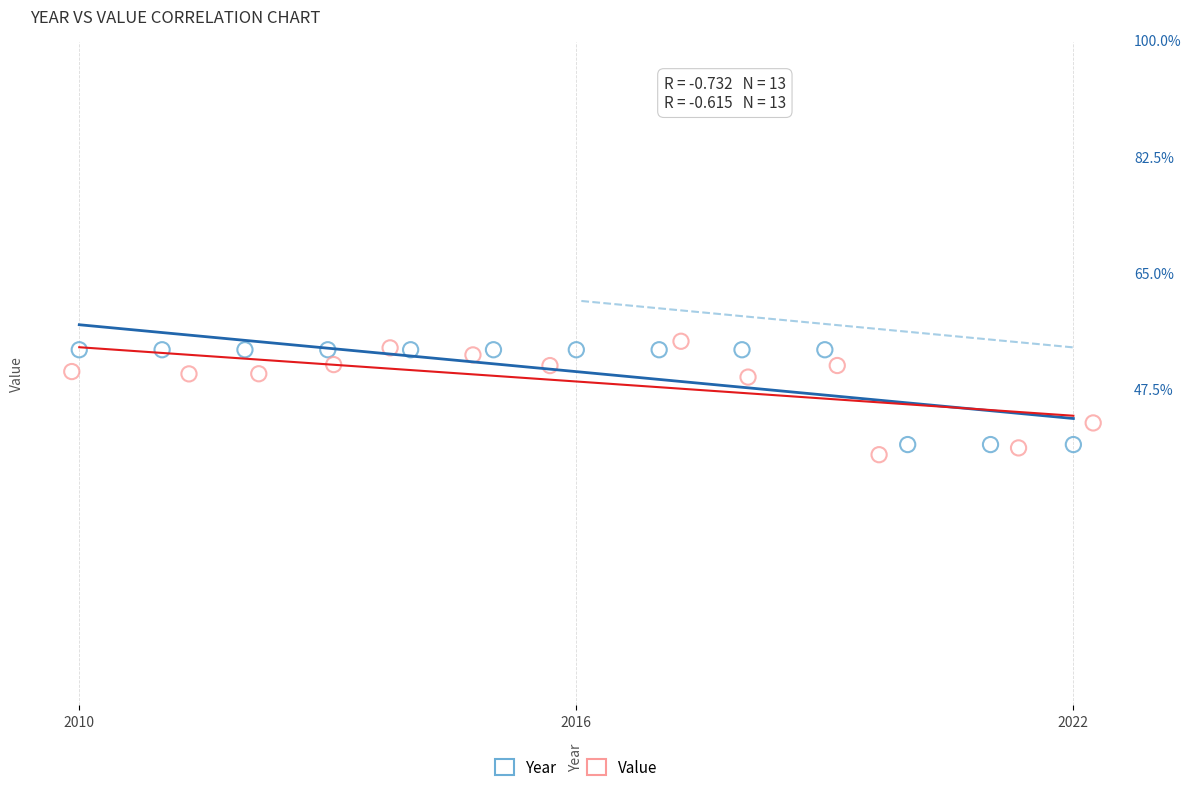

What are all the series names shown in the legend?

Year, Value